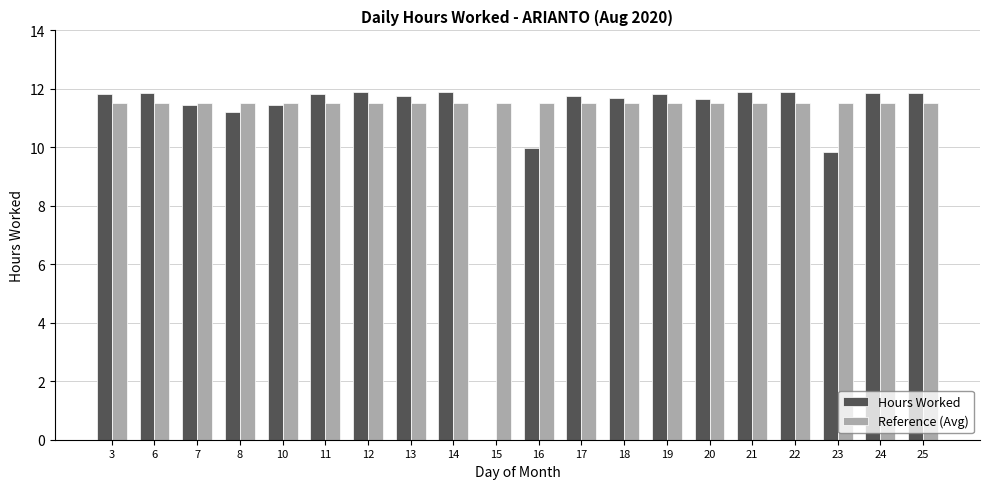

Count the number of data series in this chart.

2